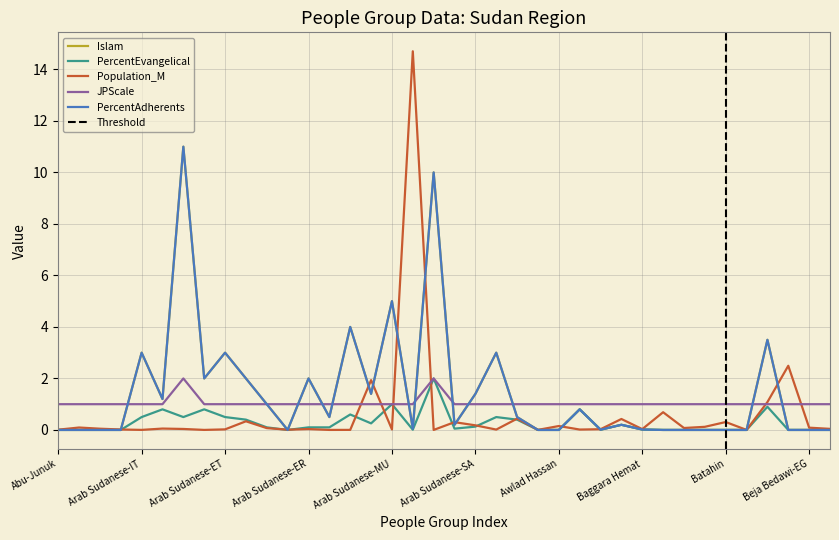

List the series in order of their peak value, lowest first.

PercentEvangelical, JPScale, Islam, PercentAdherents, Population_M